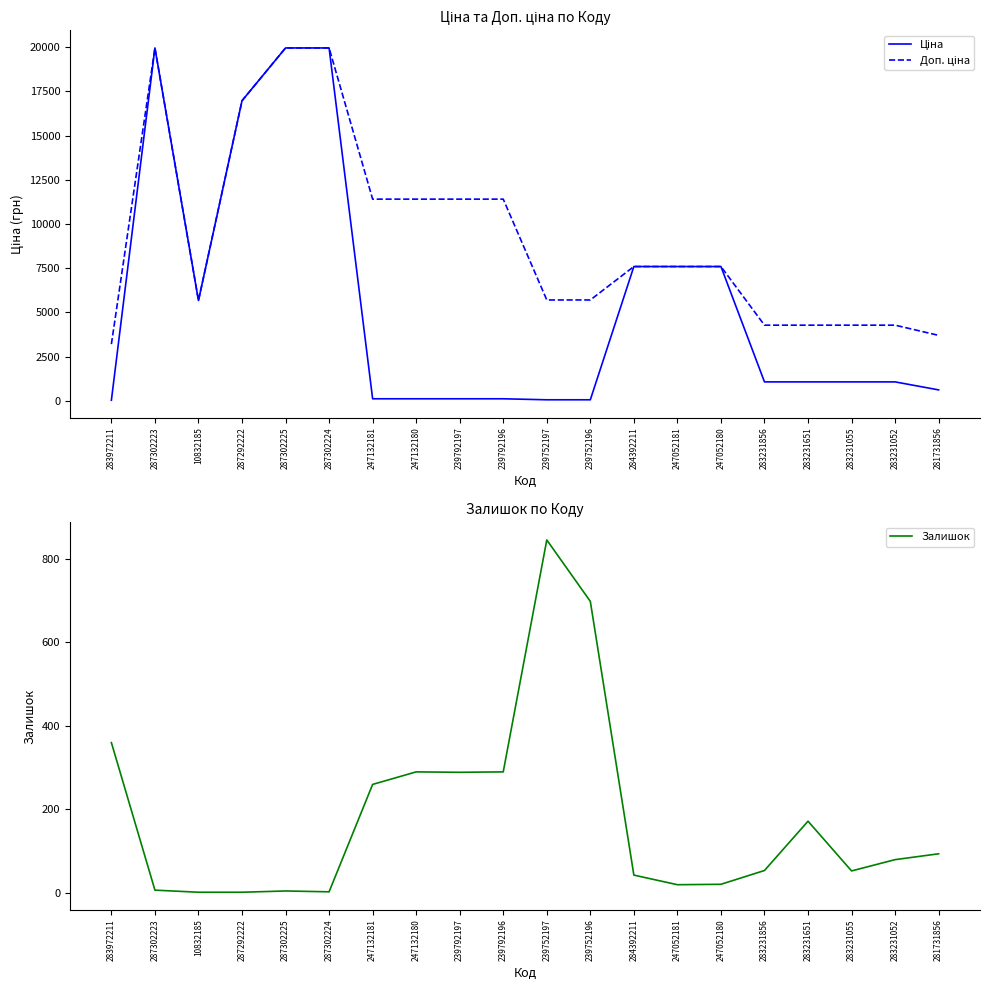

True or false: Доп. ціна has a value of 7596.5 at 284392211.

True